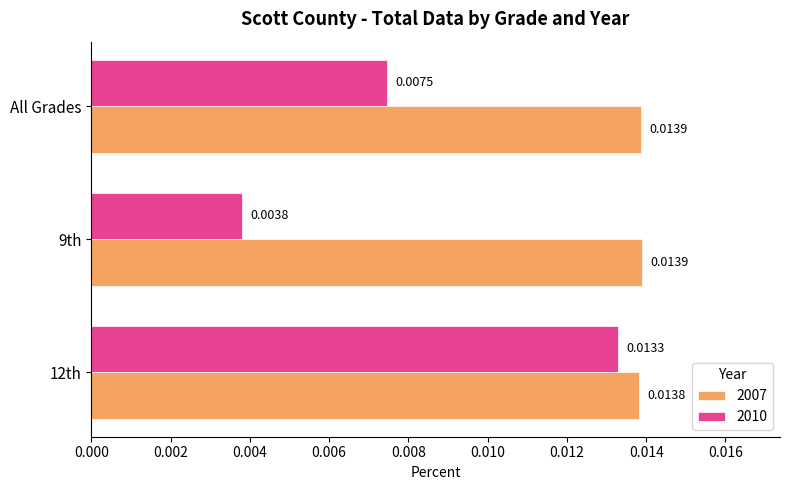

List the series in order of their overall mean, highest first.

2007, 2010